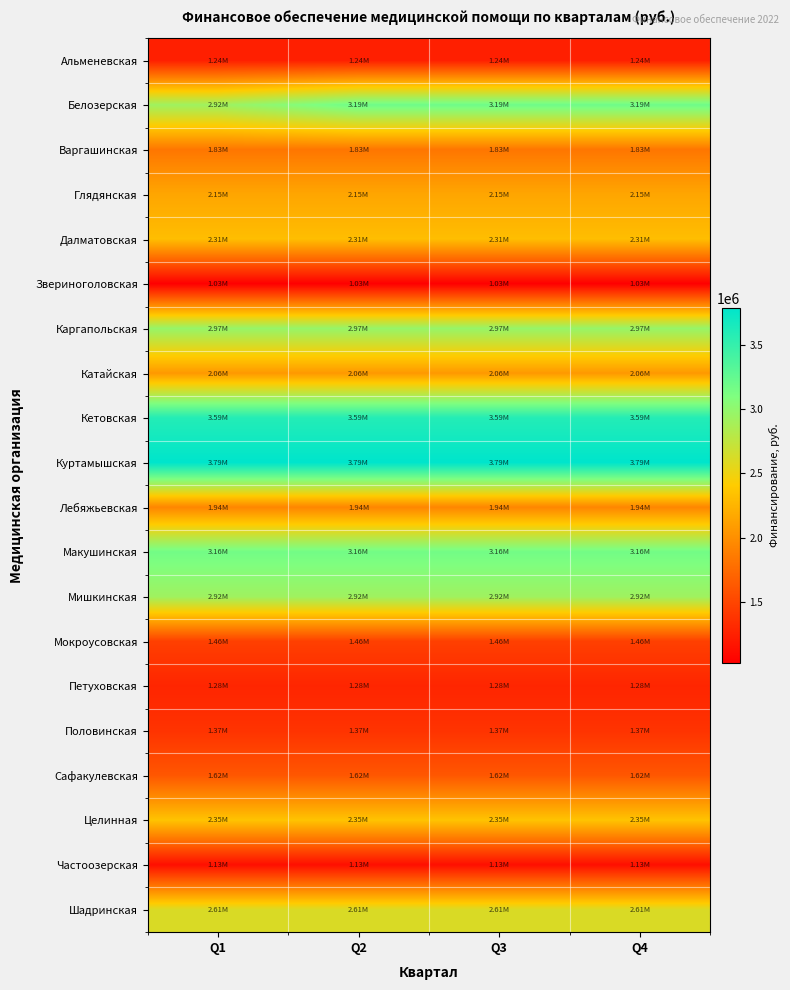

At how many categories does at least one series exceed 2343557?

4